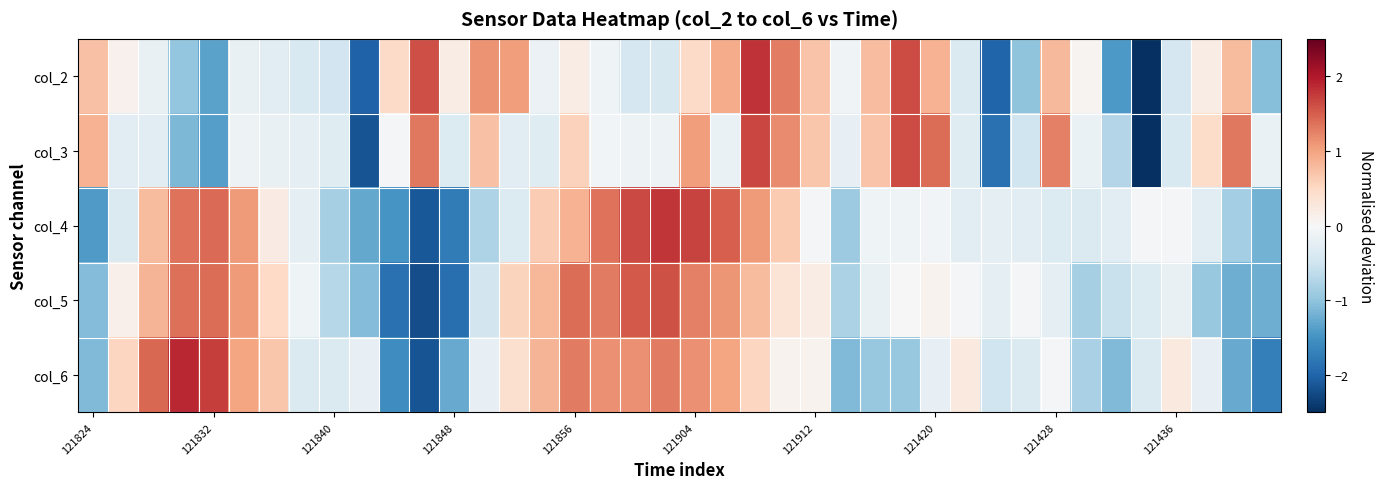

Reading left to right, transcribe all the data shown in this chart.

col_2: 0.7	0.1	-0.2	-1.0	-1.3	-0.2	-0.3	-0.4	-0.5	-2.0	0.5	1.6	0.2	1.1	1.0	-0.2	0.2	-0.1	-0.4	-0.4	0.5	0.9	1.8	1.3	0.7	-0.1	0.8	1.6	0.9	-0.4	-2.0	-1.0	0.8	0.1	-1.4	-2.5	-0.4	0.2	0.8	-1.1
col_3: 0.9	-0.3	-0.3	-1.1	-1.4	-0.1	-0.2	-0.2	-0.3	-2.2	-0.0	1.3	-0.3	0.7	-0.3	-0.3	0.6	-0.1	-0.1	-0.1	1.0	-0.2	1.7	1.2	0.7	-0.2	0.7	1.6	1.4	-0.3	-1.9	-0.5	1.3	-0.2	-0.7	-3.0	-0.4	0.5	1.3	-0.2
col_4: -1.4	-0.4	0.8	1.4	1.4	1.1	0.2	-0.2	-0.8	-1.3	-1.5	-2.1	-1.7	-0.8	-0.3	0.6	0.9	1.4	1.7	1.8	1.7	1.5	1.1	0.7	-0.0	-0.9	-0.1	-0.1	-0.1	-0.3	-0.2	-0.3	-0.3	-0.4	-0.3	-0.0	-0.0	-0.3	-0.9	-1.2
col_5: -1.1	0.1	0.9	1.4	1.4	1.1	0.5	-0.1	-0.7	-1.1	-1.9	-2.2	-1.9	-0.5	0.6	0.8	1.4	1.3	1.5	1.6	1.3	1.1	0.8	0.3	0.2	-0.8	-0.2	-0.0	0.1	-0.0	-0.2	-0.1	-0.2	-0.8	-0.6	-0.3	-0.2	-1.0	-1.2	-1.2
col_6: -1.1	0.5	1.4	1.9	1.7	1.0	0.7	-0.4	-0.4	-0.2	-1.6	-2.1	-1.3	-0.2	0.4	0.8	1.3	1.1	1.1	1.3	1.1	1.0	0.5	0.1	0.1	-1.1	-1.0	-1.0	-0.2	0.2	-0.5	-0.4	-0.1	-0.8	-1.1	-0.4	0.2	-0.2	-1.3	-1.7